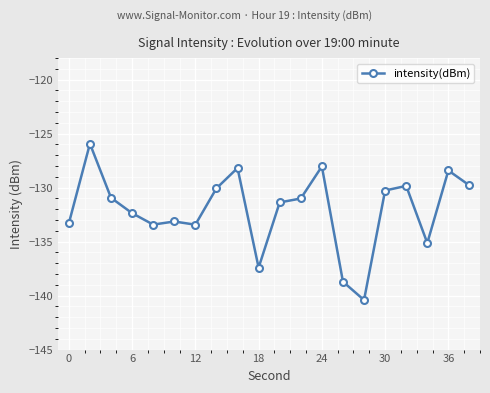

What is the value of the 6th point from the left?

-133.1